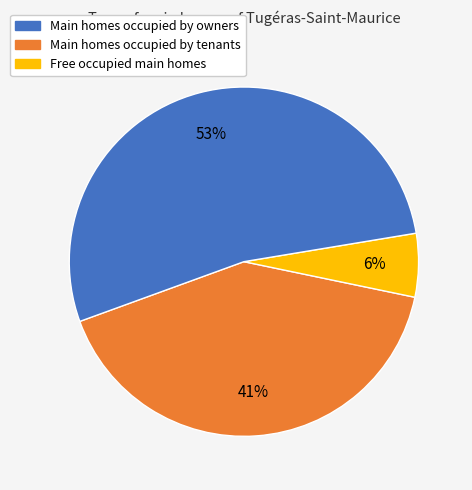

Does any single category account for the majority?

Yes